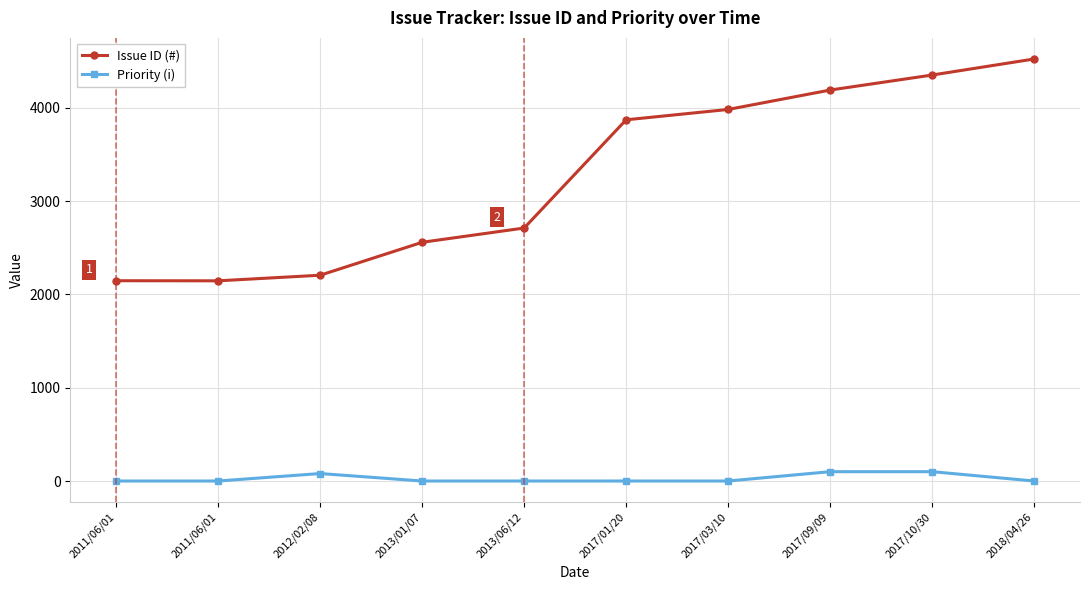

What value does the Issue ID (#) series have at 2013/06/12?

2712